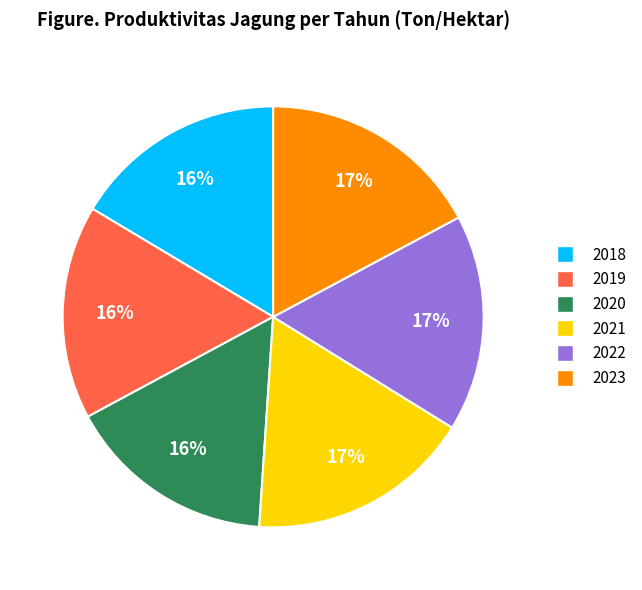

To the nearest percent, what is the combined percentage of 2020 and 2022?

33%